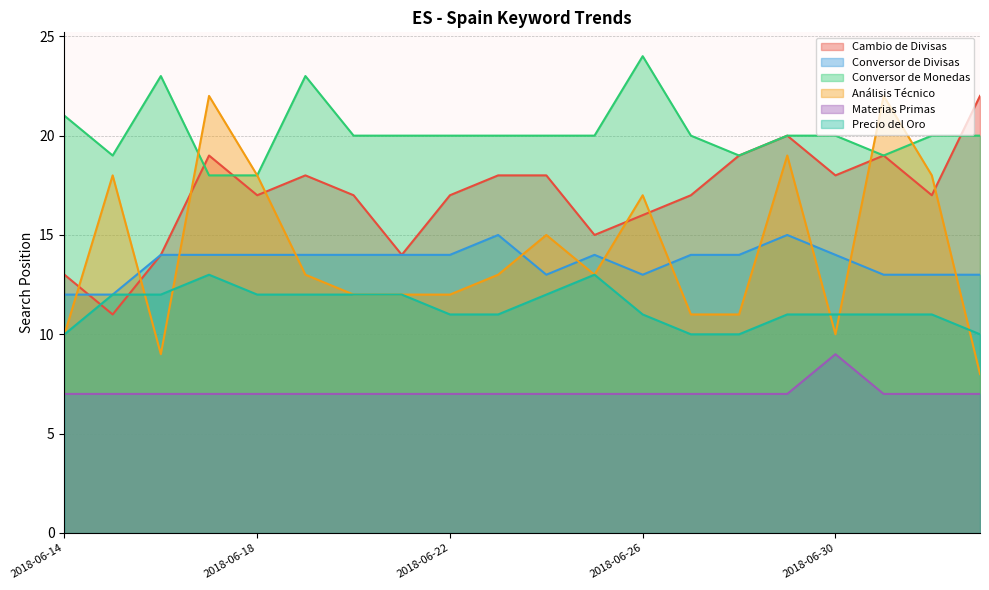

At which label does Conversor de Monedas reach its peak?

2018-06-26